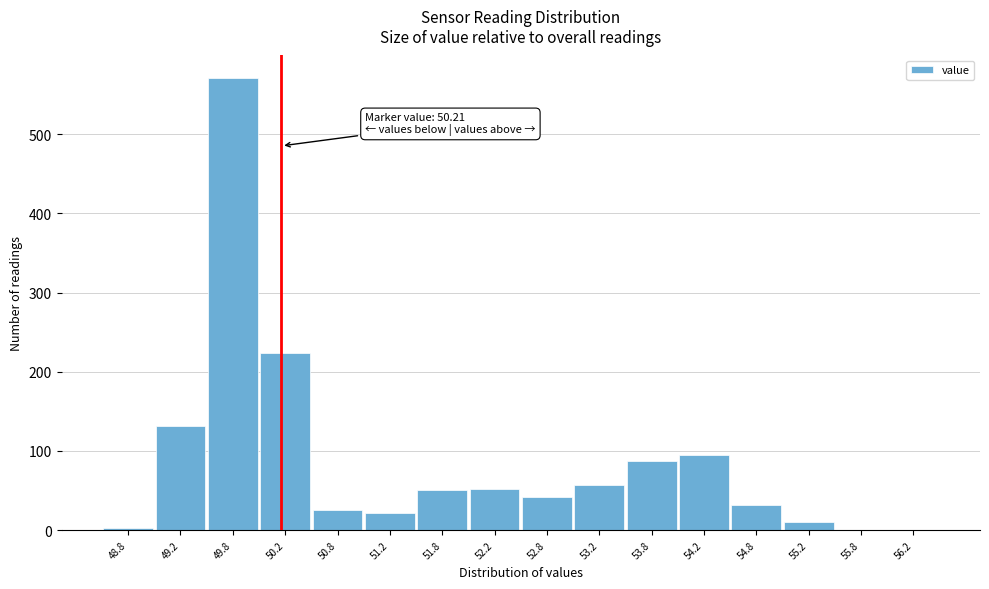

Over which range of the x-axis is the bar tallest?

49.5 to 50.0